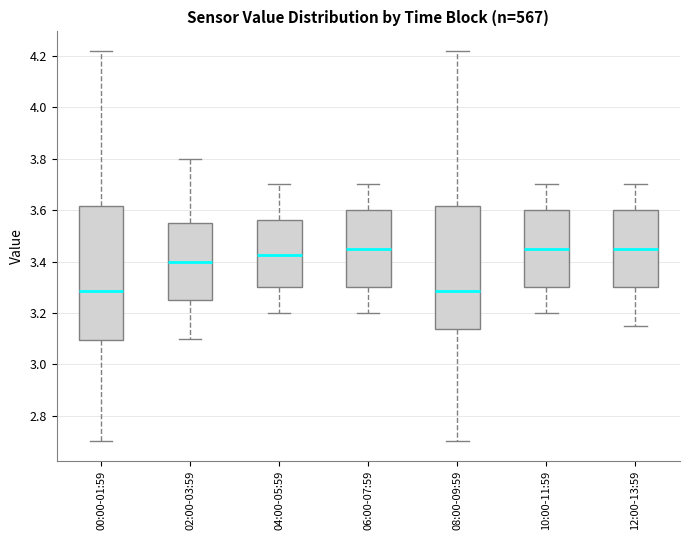

Reading left to right, read every box against the y-axis: the position of its median line, the range the box covers, and the ends of its whiskers. The values are not printed on the chart, so give them approximately, as read against the axis.

00:00-01:59: median 3.28, box 3.10 to 3.62, whiskers 2.70 to 4.22
02:00-03:59: median 3.40, box 3.26 to 3.56, whiskers 3.10 to 3.80
04:00-05:59: median 3.42, box 3.30 to 3.56, whiskers 3.20 to 3.70
06:00-07:59: median 3.46, box 3.30 to 3.60, whiskers 3.20 to 3.70
08:00-09:59: median 3.28, box 3.14 to 3.62, whiskers 2.70 to 4.22
10:00-11:59: median 3.46, box 3.30 to 3.60, whiskers 3.20 to 3.70
12:00-13:59: median 3.46, box 3.30 to 3.60, whiskers 3.16 to 3.70